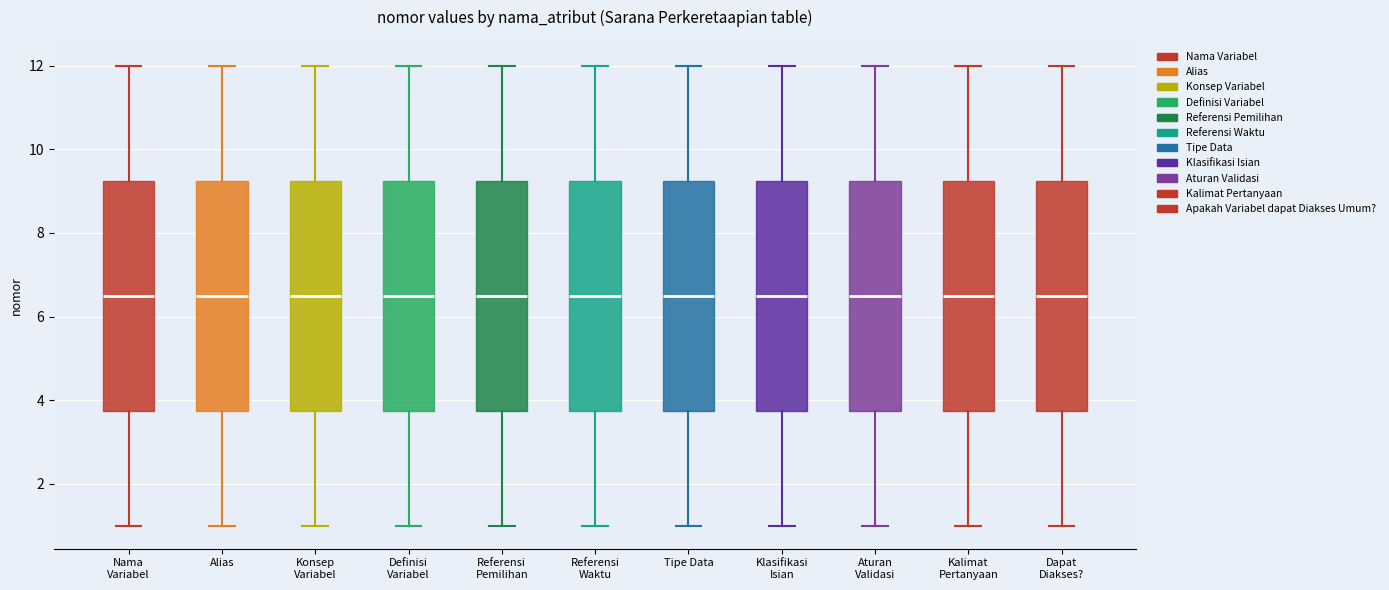

Where does the upper whisker of the box for Aturan Validasi end on the y-axis? The values are not printed on the chart, so give them approximately, as read against the axis.

12.0